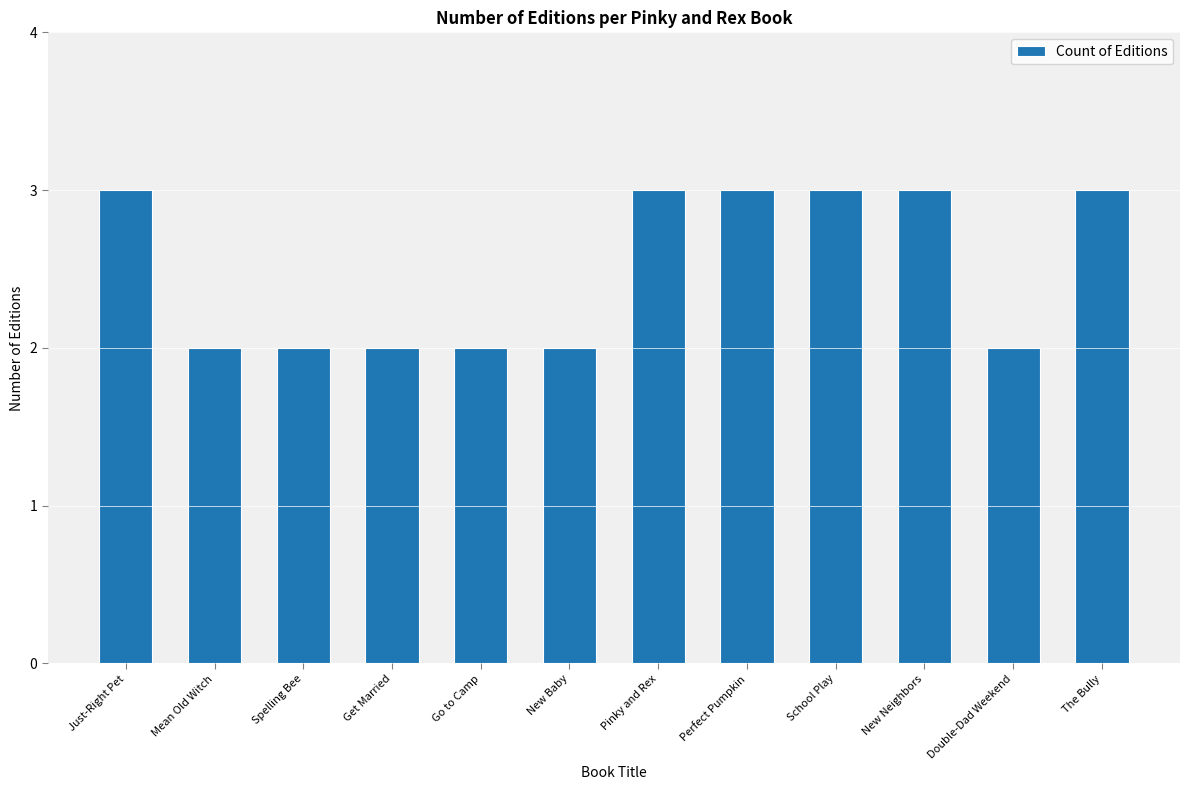

What is the difference between the values at New Baby and Just-Right Pet?

1